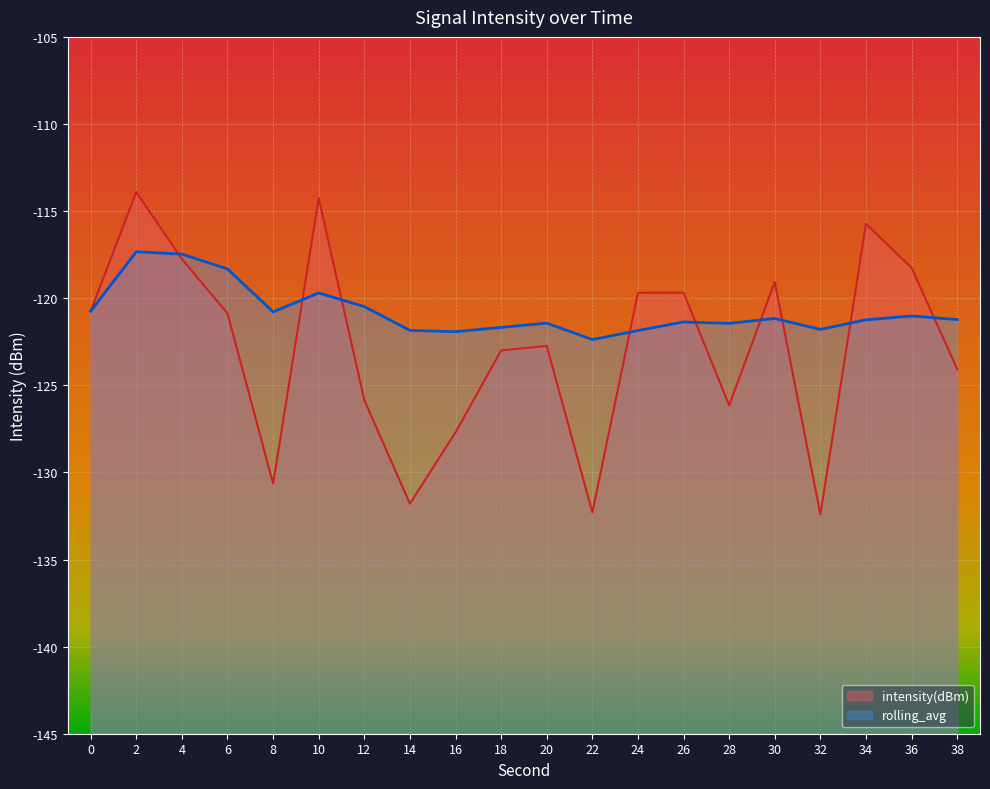

Which series has the largest total across all categories?

rolling_avg